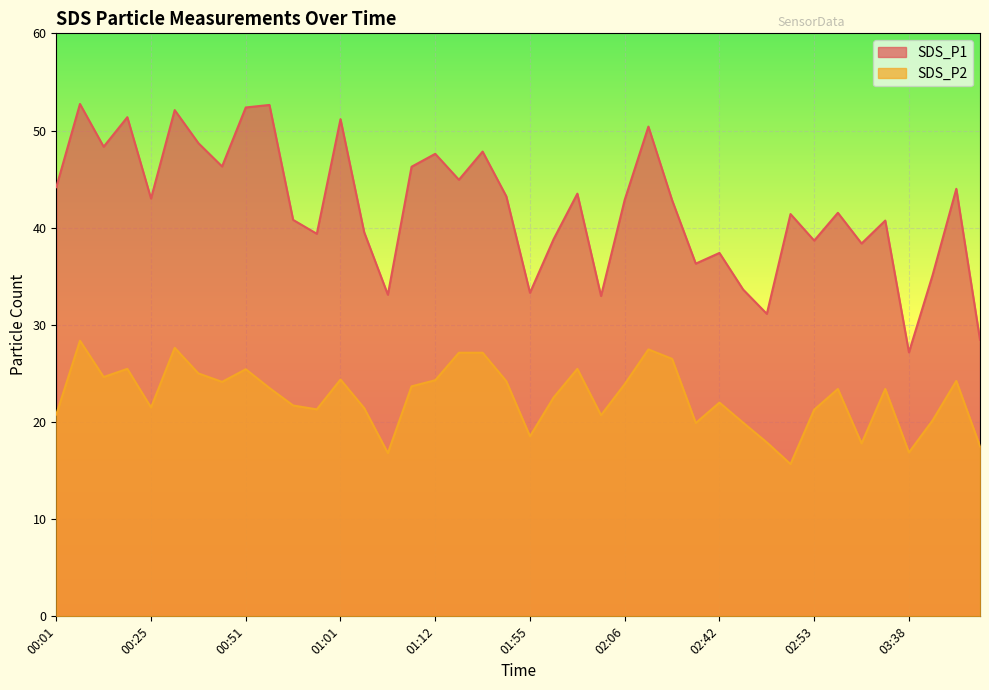

True or false: SDS_P2 and SDS_P1 cross at least once.

False